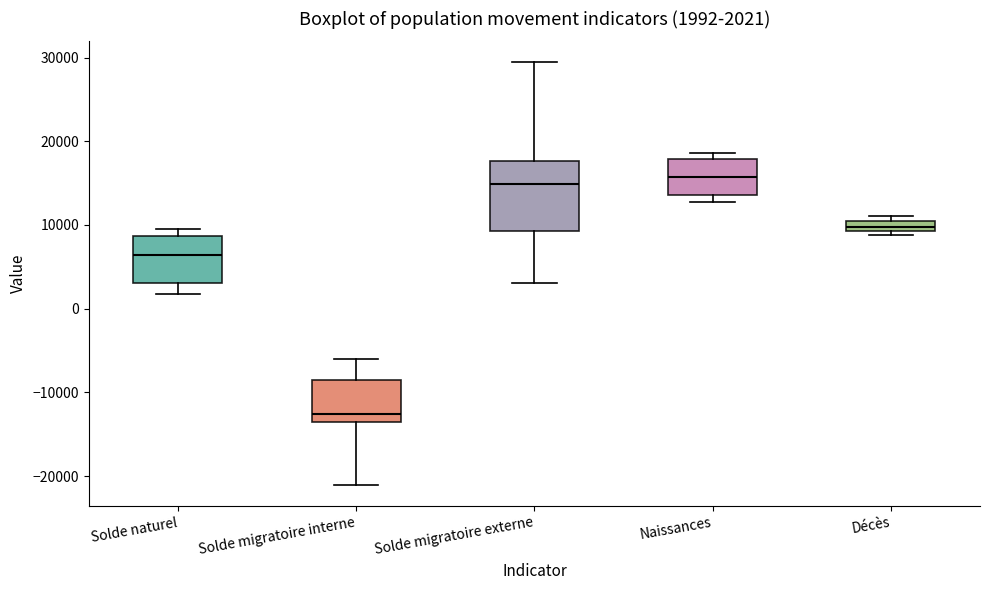

Comparing the boxes themselves (not the whiskers), which one is the tallest?

Solde migratoire externe